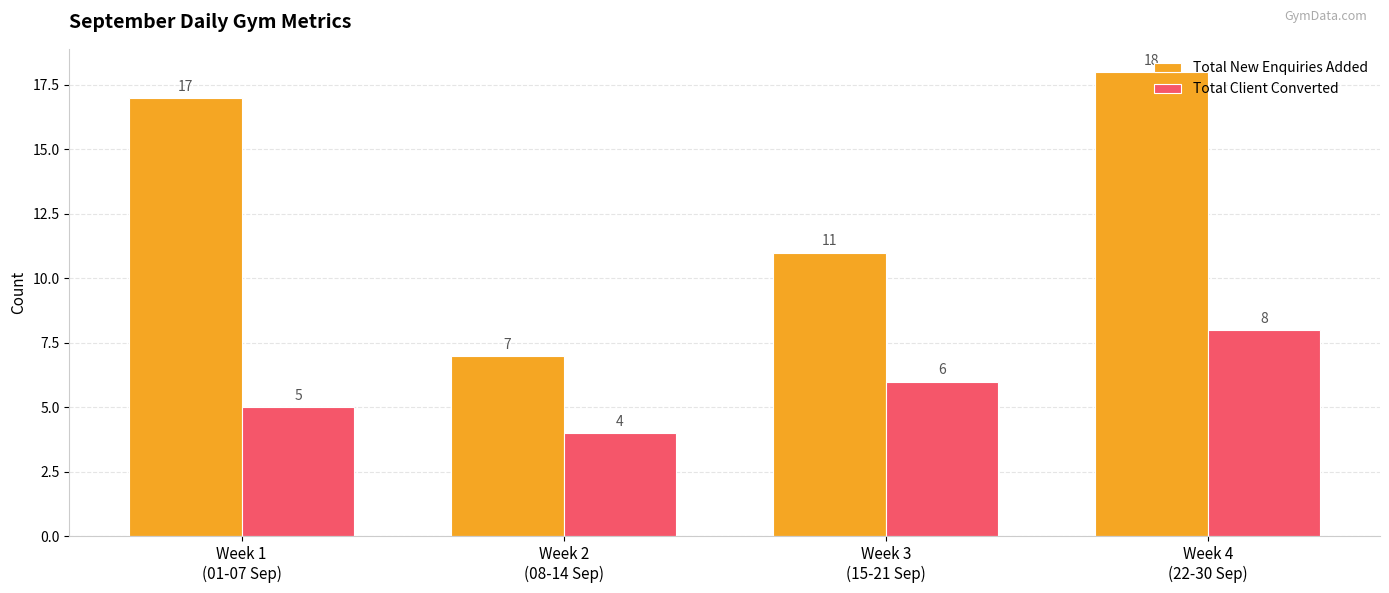

Rank the series by their maximum value, from highest to lowest.

Total New Enquiries Added, Total Client Converted